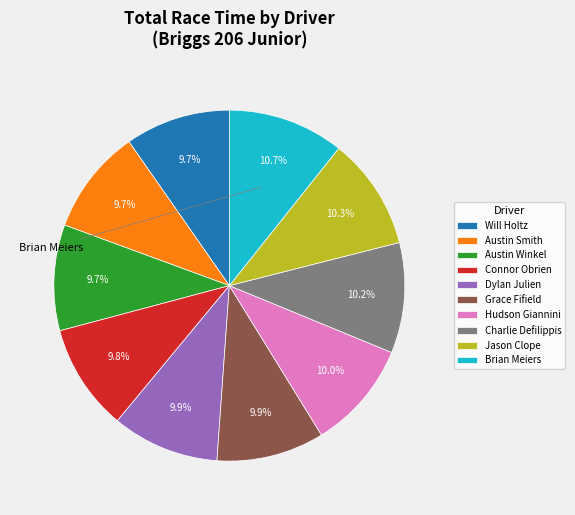

What is the change in value from Will Holtz to Austin Smith?

+0.1